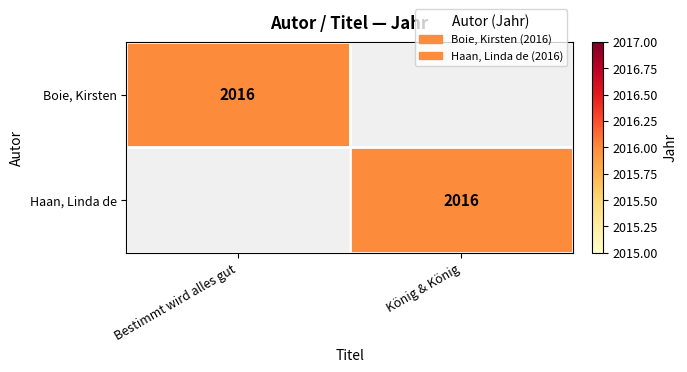

The value of Haan, Linda de at König & König is 2016. True or false?

True